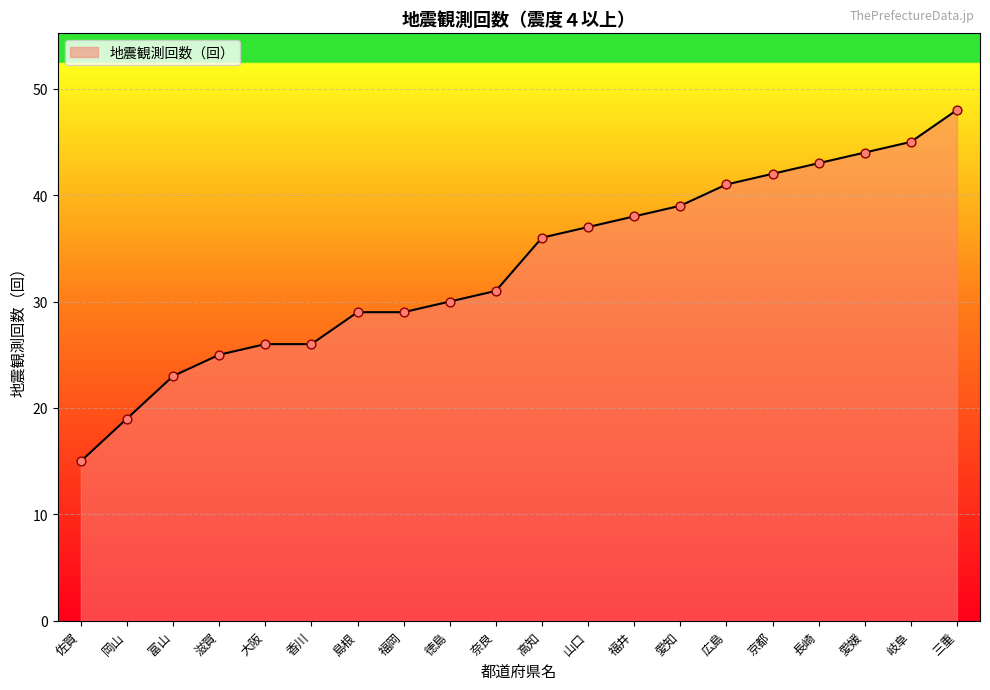

Approximately how many times larger is the value at 福岡 compared to 山口?

0.8